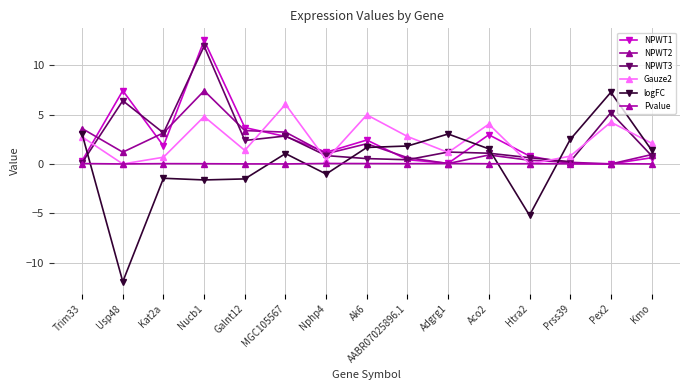

What is the difference between the highest and lowest values at Adgrg1?

3.0